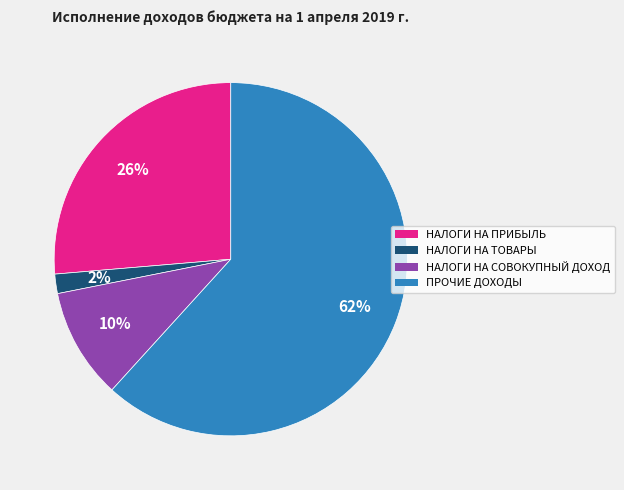

To the nearest percent, what is the difference between the largest and smallest slice percentages?

60%